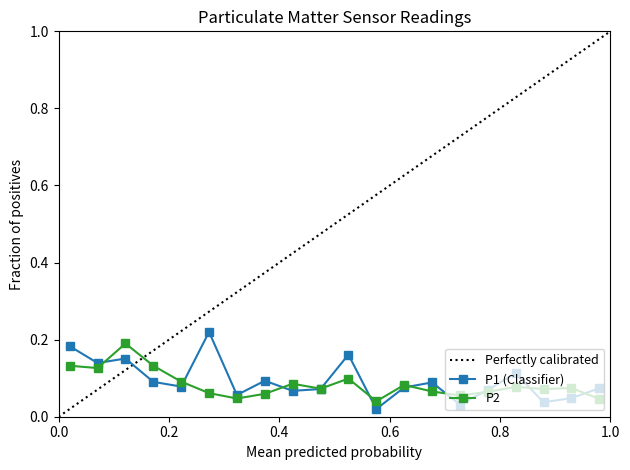

True or false: P2 has more than 1 points higher than both neighbors.

True